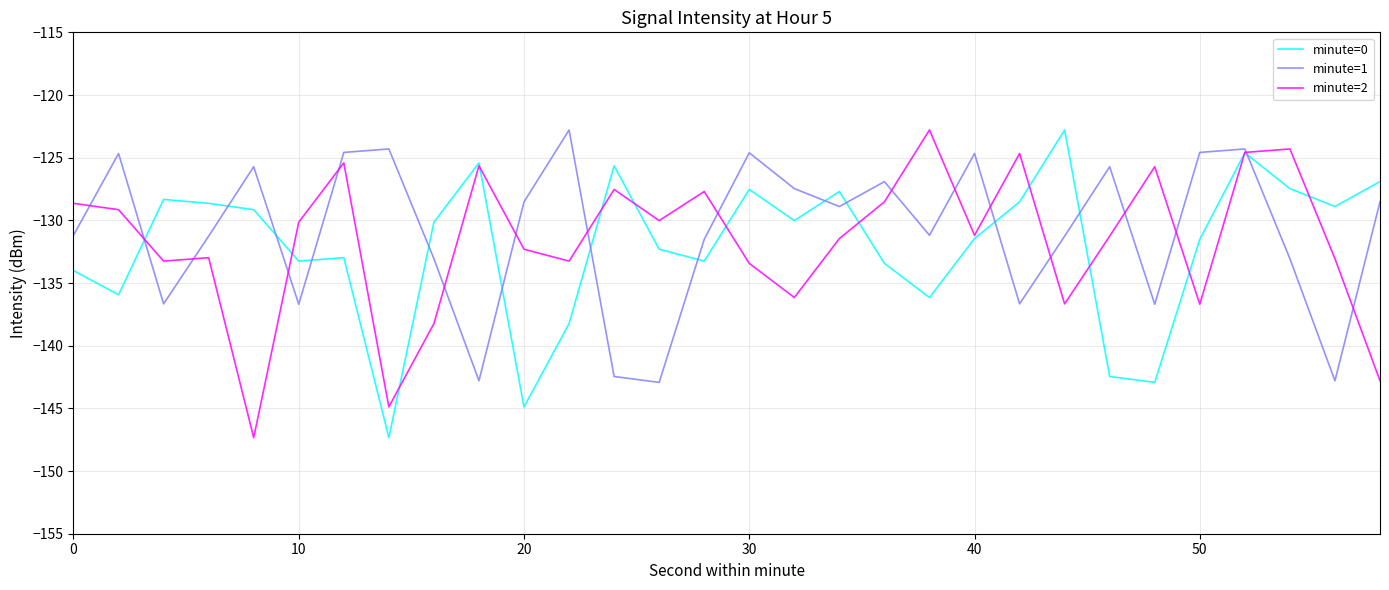

What is the lowest value of the minute=1 series?

-142.9